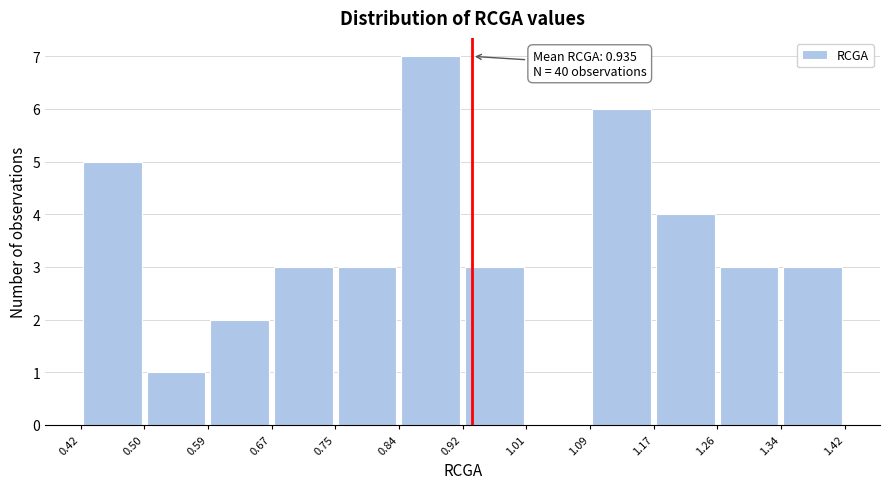

Over which range of the x-axis is the bar tallest?

0.84 to 0.92